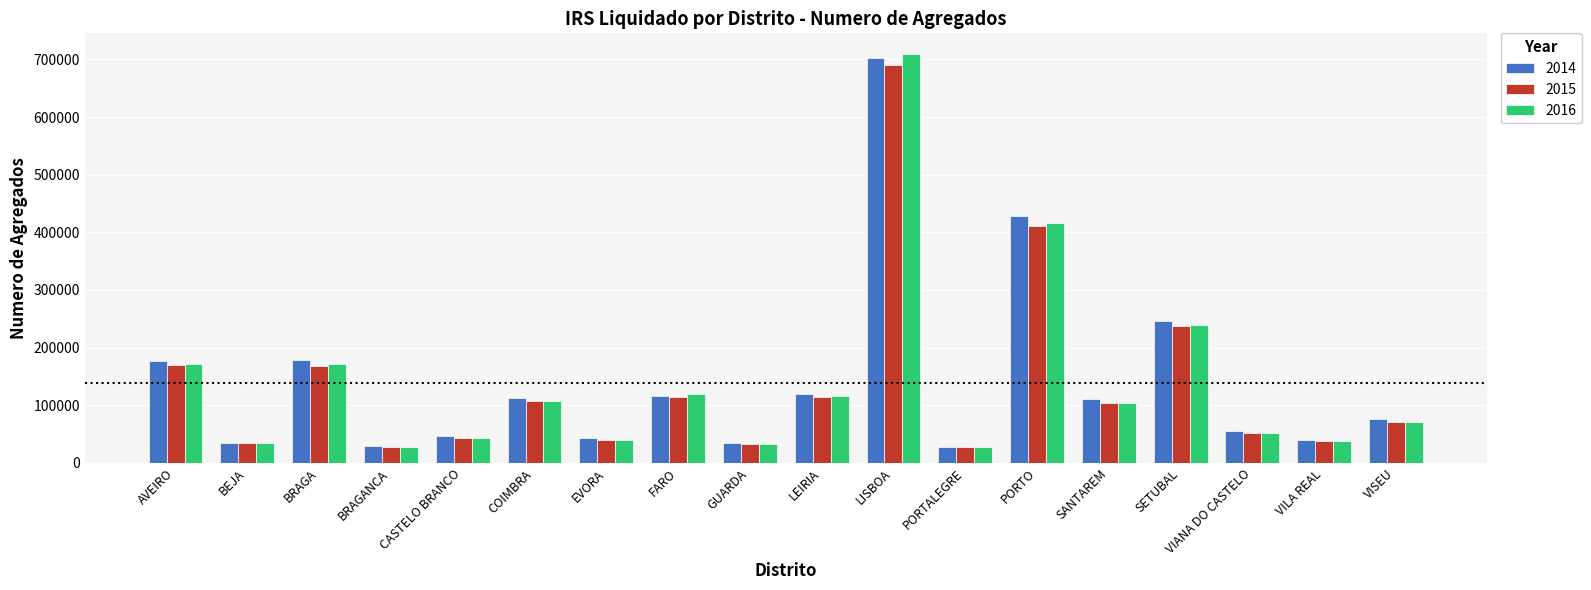

What is the spread (max minus min) of values at AVEIRO?

7900